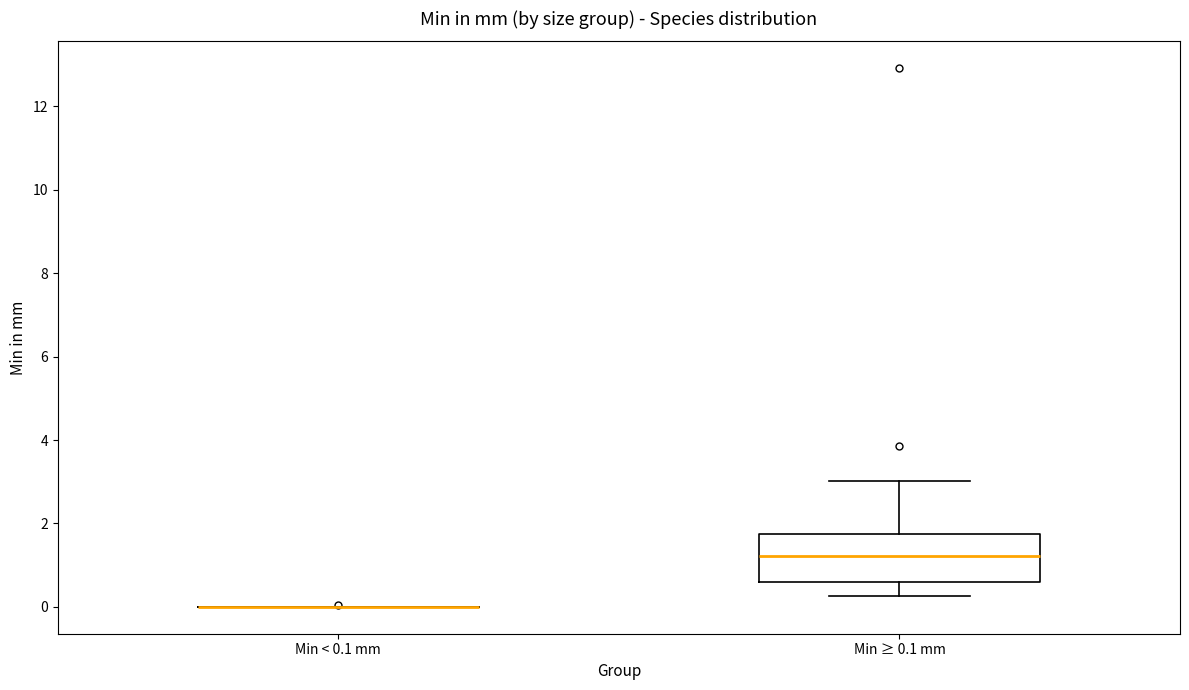

Where does the median line of the box for Min ≥ 0.1 mm sit on the y-axis? The values are not printed on the chart, so give them approximately, as read against the axis.

1.2